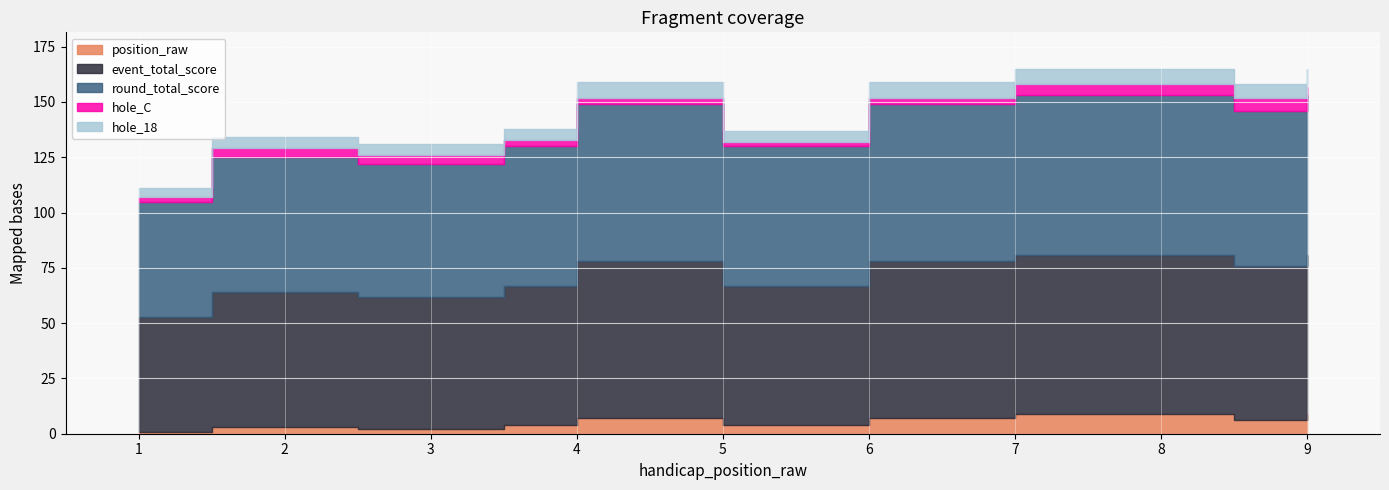

What is the value of the hole_C point at the 5th from the left?

3